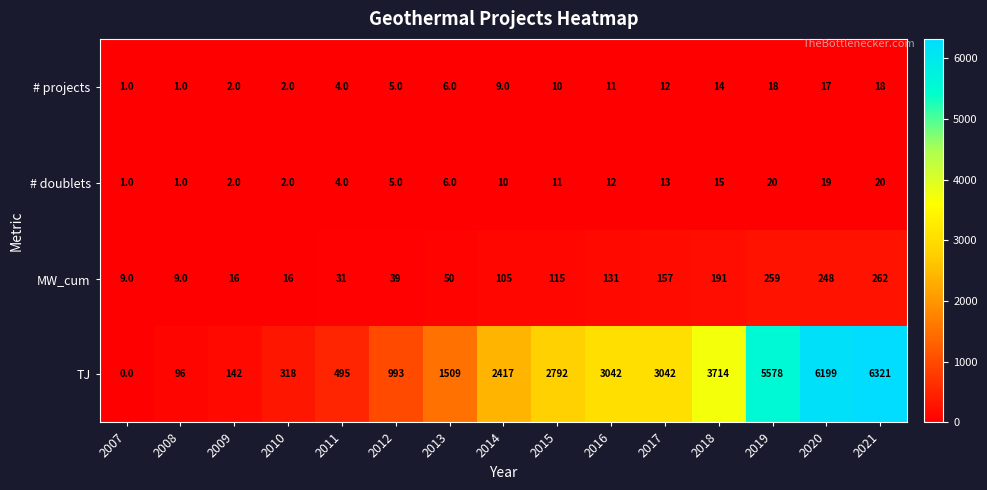

Rank the series at 2015 from lowest to highest value.

# projects, # doublets, MW_cum, TJ